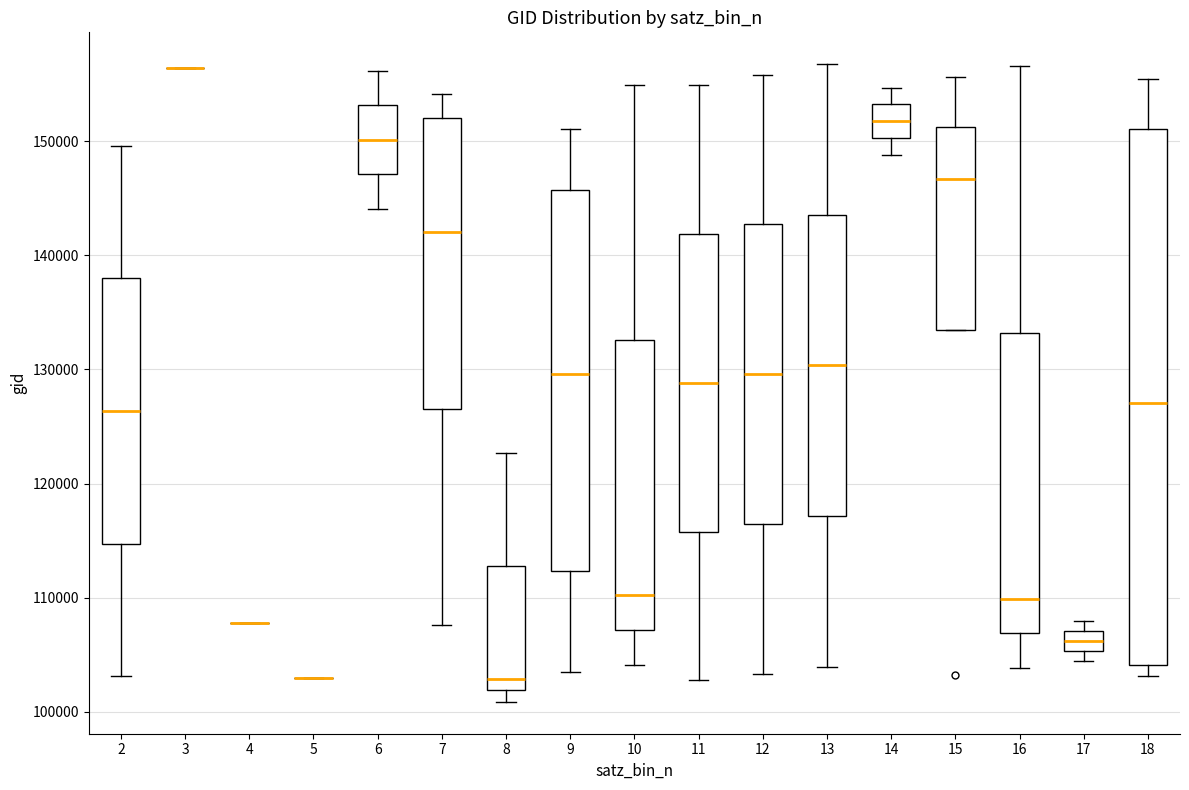

Which box is the tallest, from its lower edge to its upper edge?

18